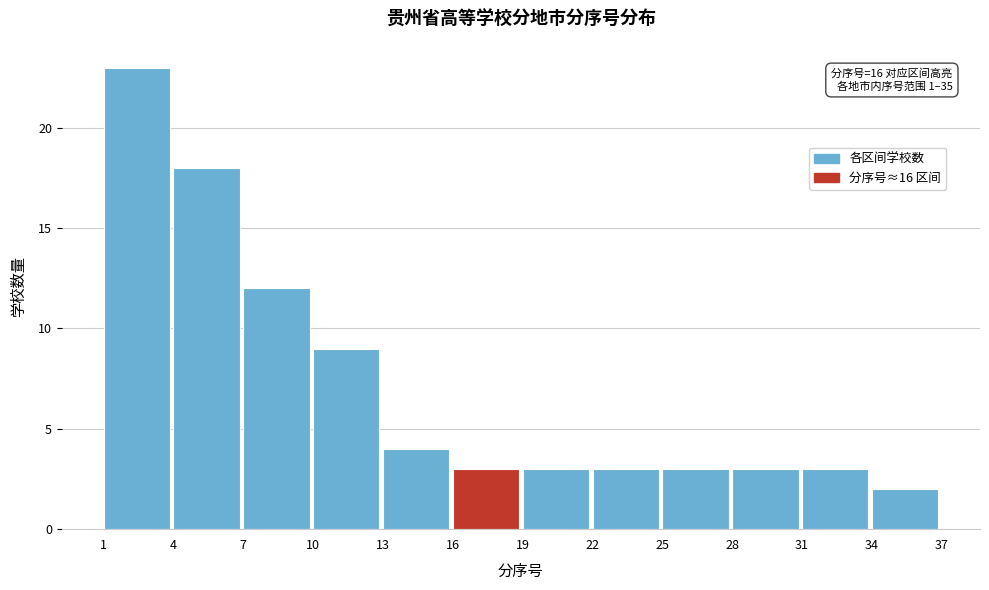

Over which range of the x-axis is the bar tallest?

1 to 4